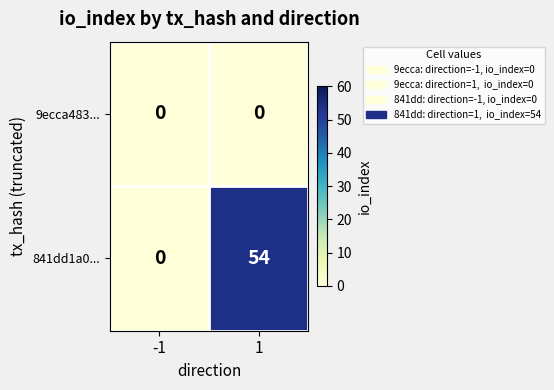

Rank the series by their maximum value, from lowest to highest.

9ecca483..., 841dd1a0...